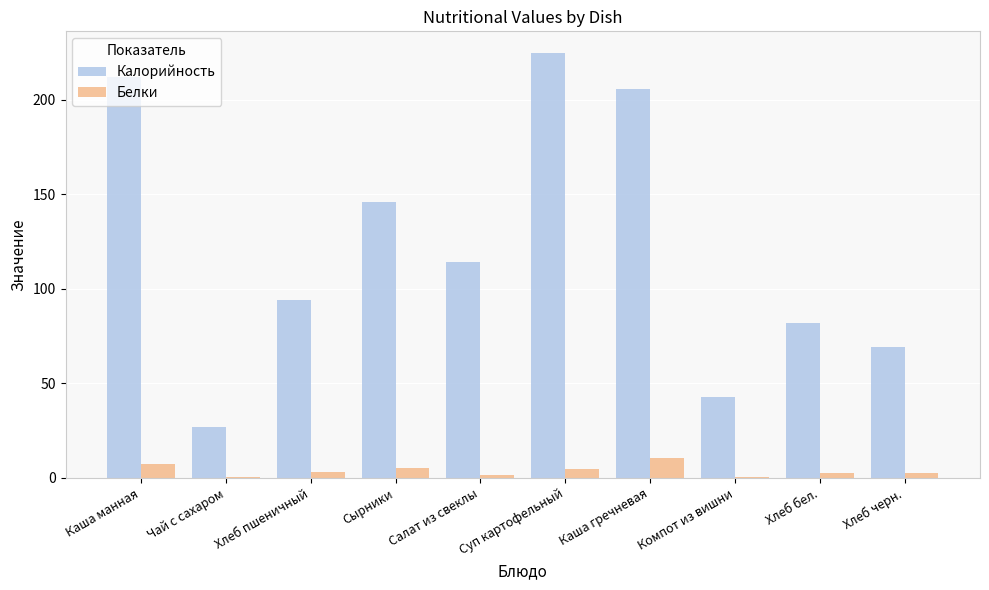

The value of Белки at Компот из вишни is 0.3. True or false?

True